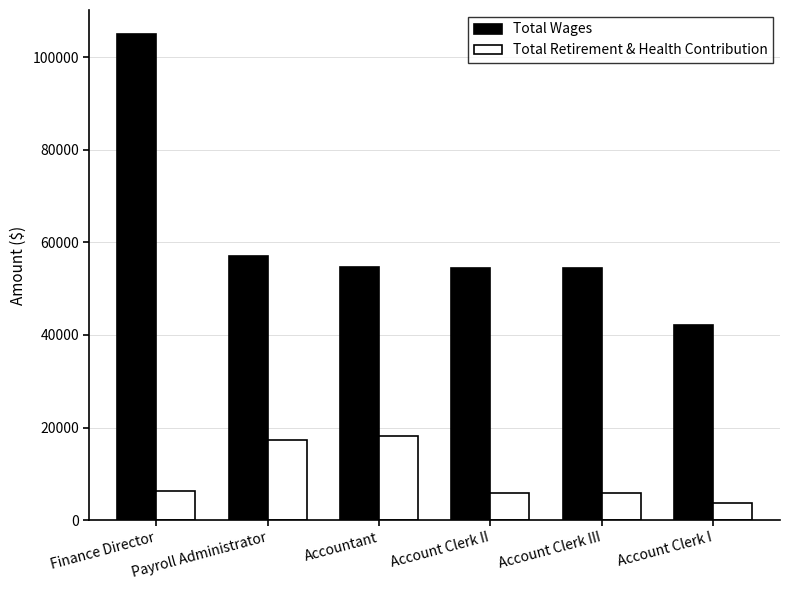

What is the difference between the maximum and minimum values in the Total Wages series?

62721